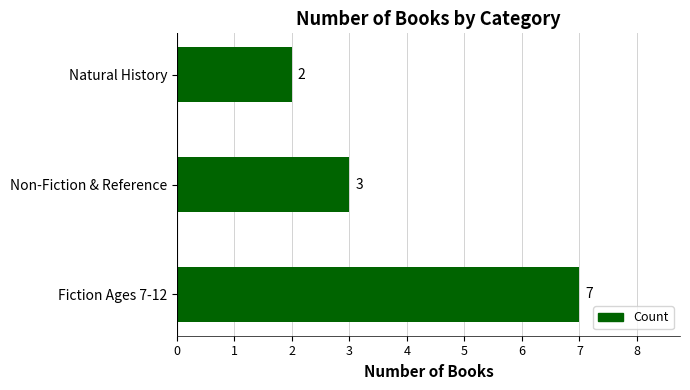

List the labels in order of value, largest first.

Fiction Ages 7-12, Non-Fiction & Reference, Natural History